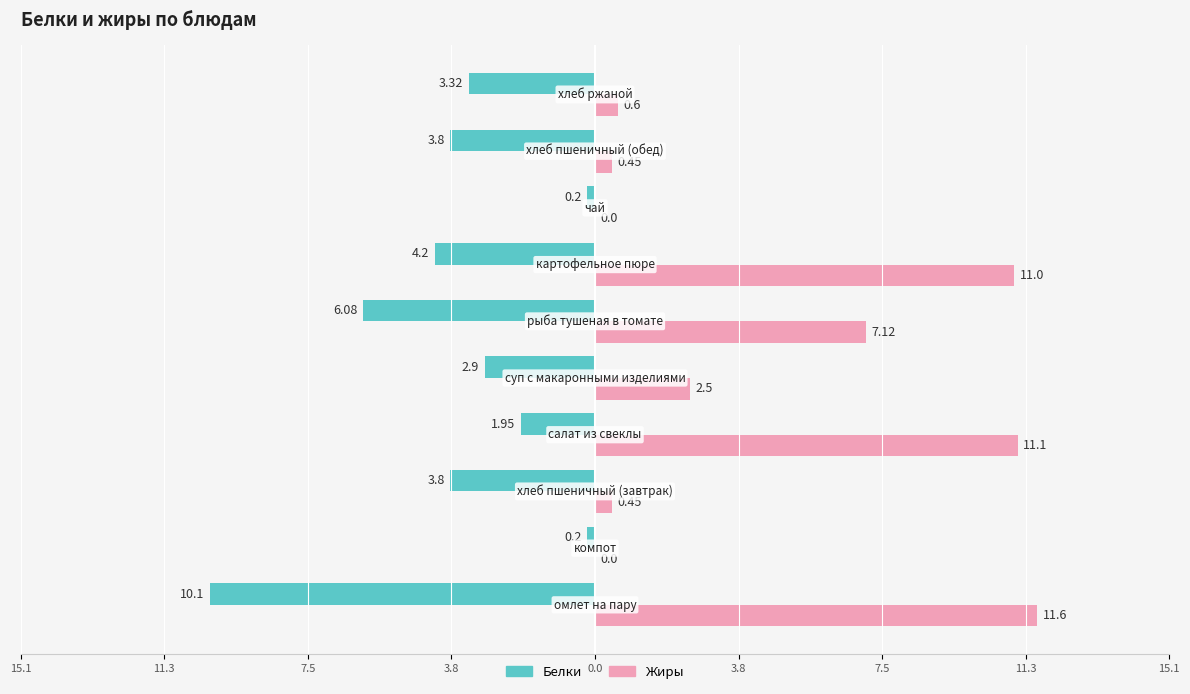

What is the average value of the Жиры series?

4.5